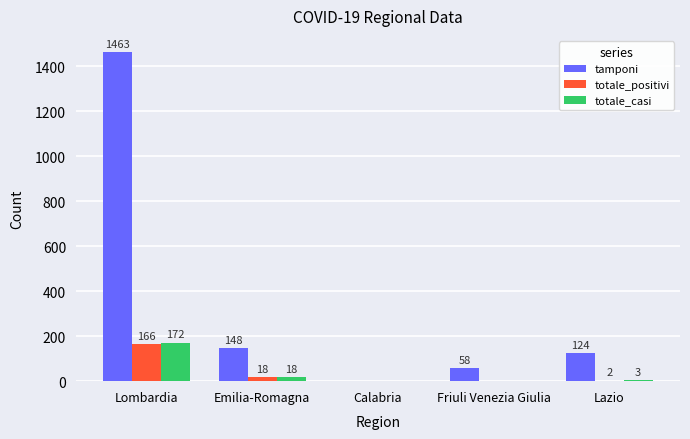

What are all the series names shown in the legend?

tamponi, totale_positivi, totale_casi